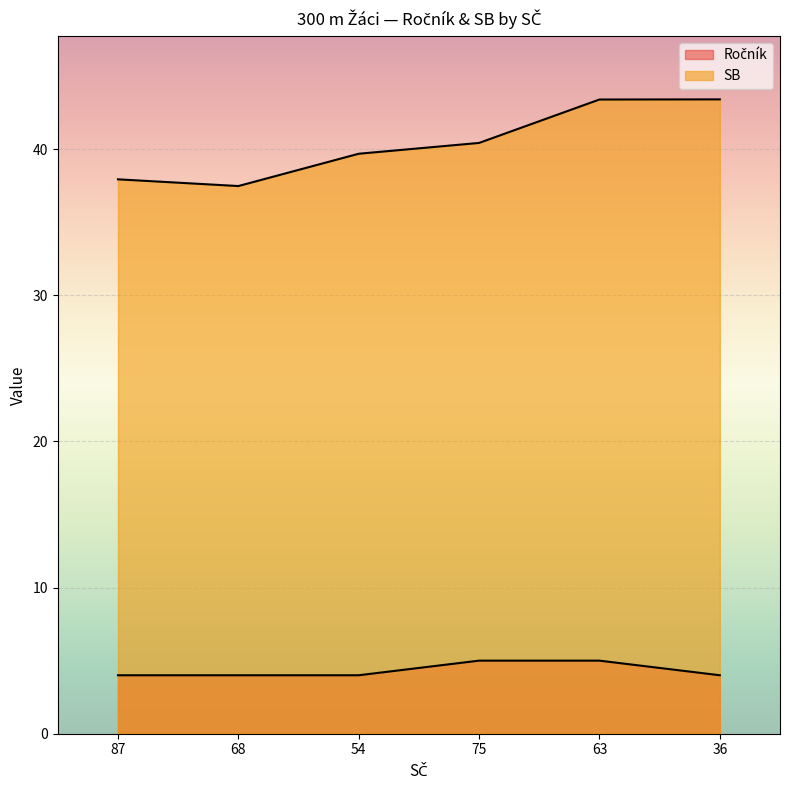

True or false: Ročník has a value of 5.0 at 75.

True